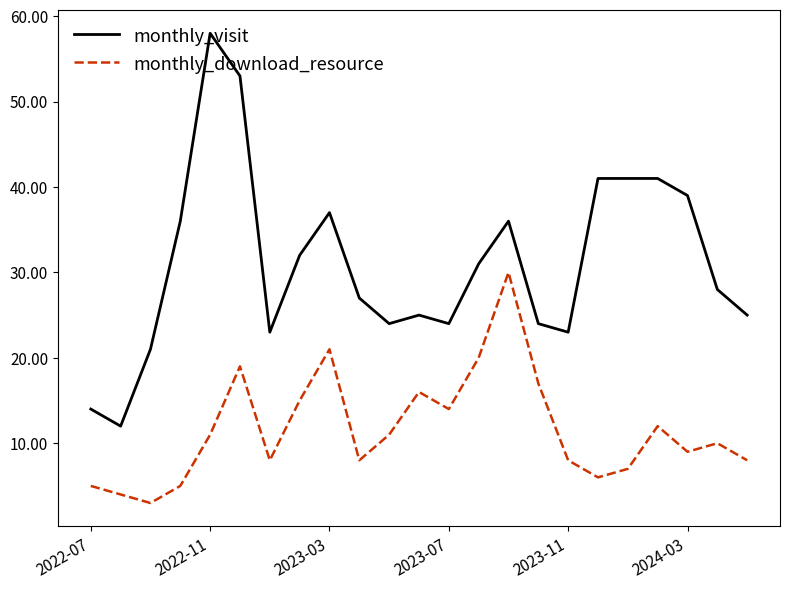

List the series in order of their peak value, highest first.

monthly_visit, monthly_download_resource